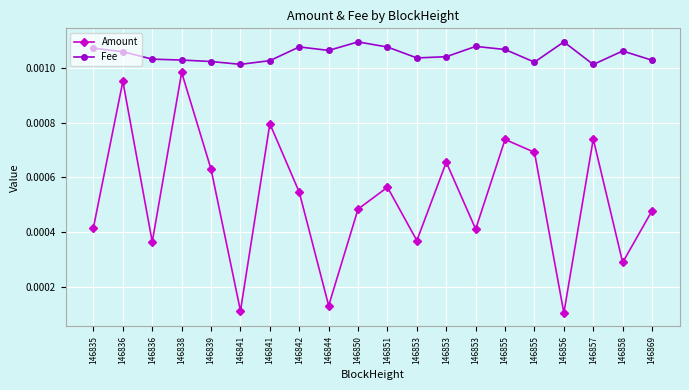

The Fee series shows 0.0 at 146855. True or false?

True